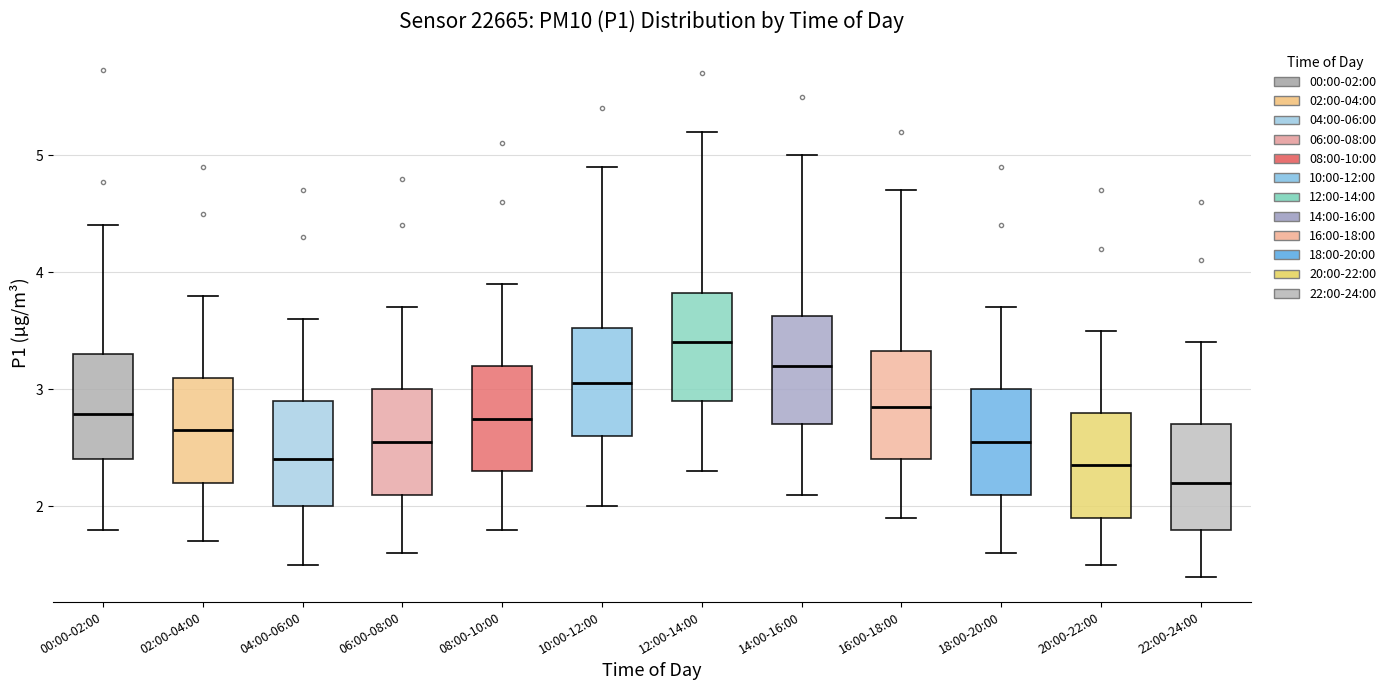

Which box's median line is the highest?

12:00-14:00